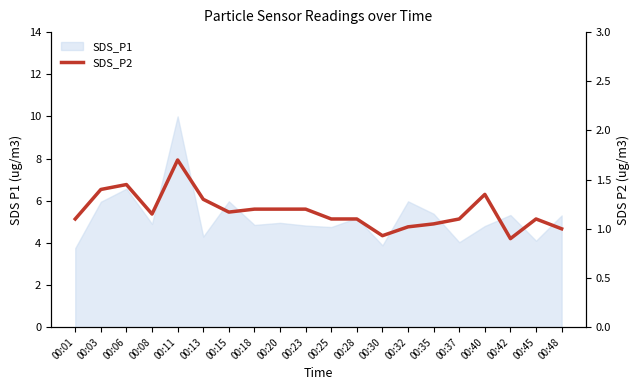

Reading left to right, what are all the values shown in this chart?

00:01=1.1	00:03=1.4	00:06=1.4	00:08=1.1	00:11=1.7	00:13=1.3	00:15=1.2	00:18=1.2	00:20=1.2	00:23=1.2	00:25=1.1	00:28=1.1	00:30=0.9	00:32=1.0	00:35=1.1	00:37=1.1	00:40=1.4	00:42=0.9	00:45=1.1	00:48=1.0